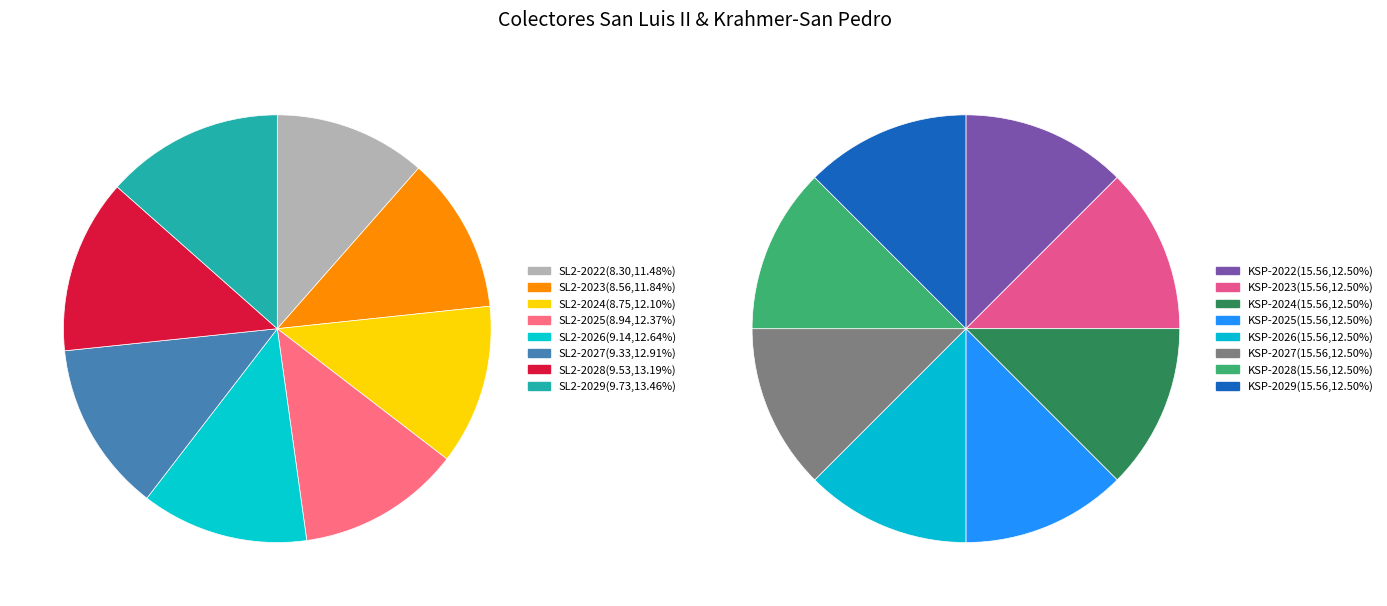

Rank the series at 2023 from highest to lowest value.

Colector Krahmer - San Pedro, Colector San Luis II